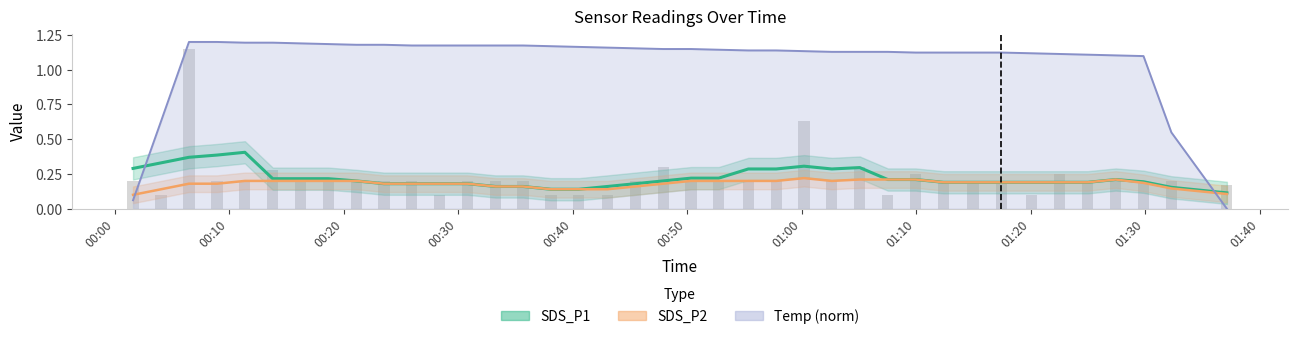

What is the minimum value for SDS_P2?

0.1